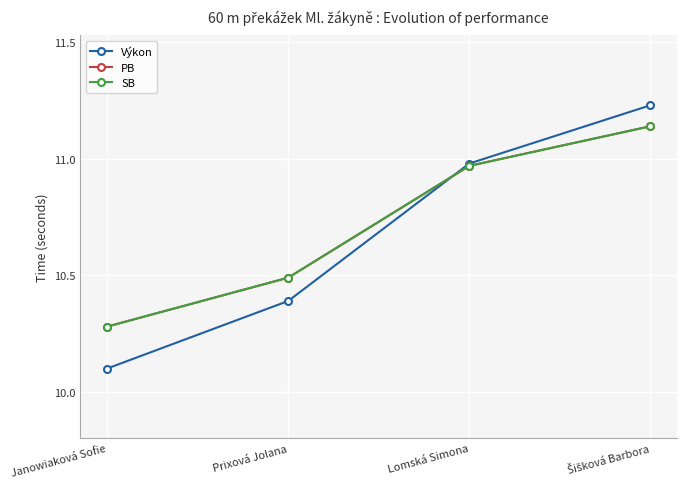

Is this an area chart (filled region under the line)?

No